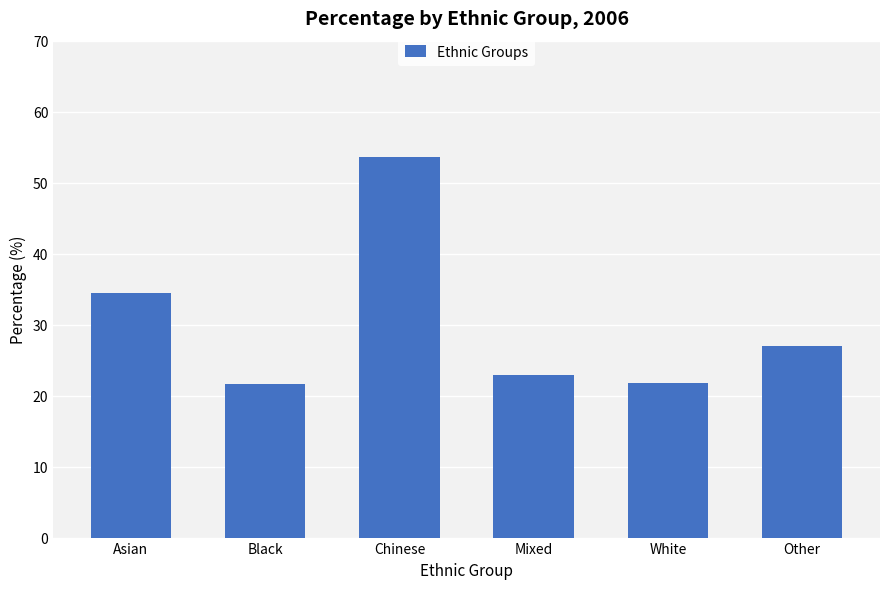

What is the maximum value shown in the chart?

53.6